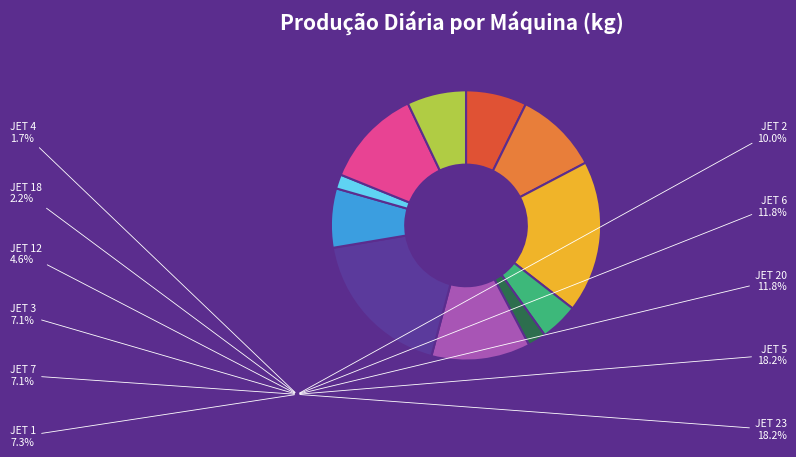

Does JET 3 account for over 50% of the chart?

No